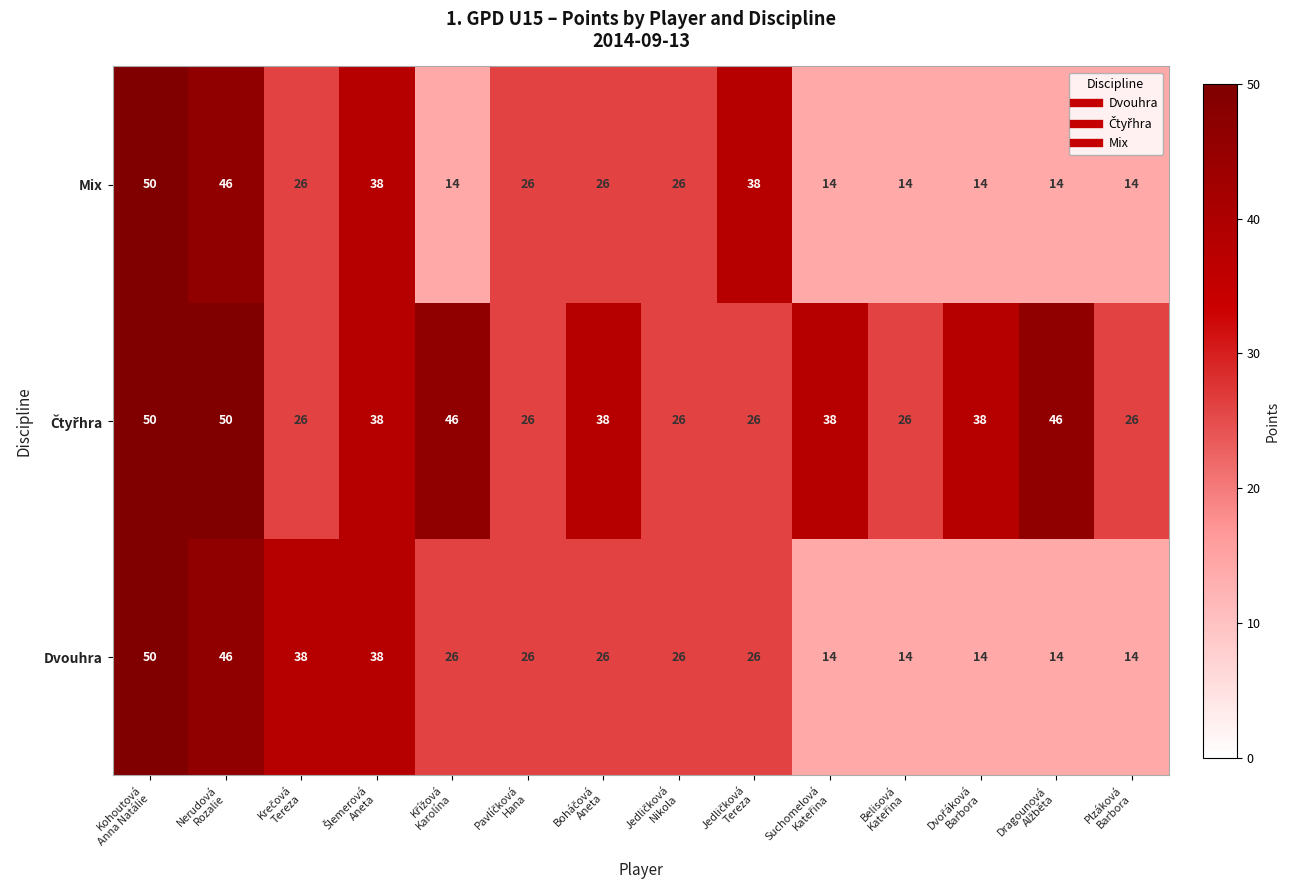

What is the minimum value shown in the chart?

14